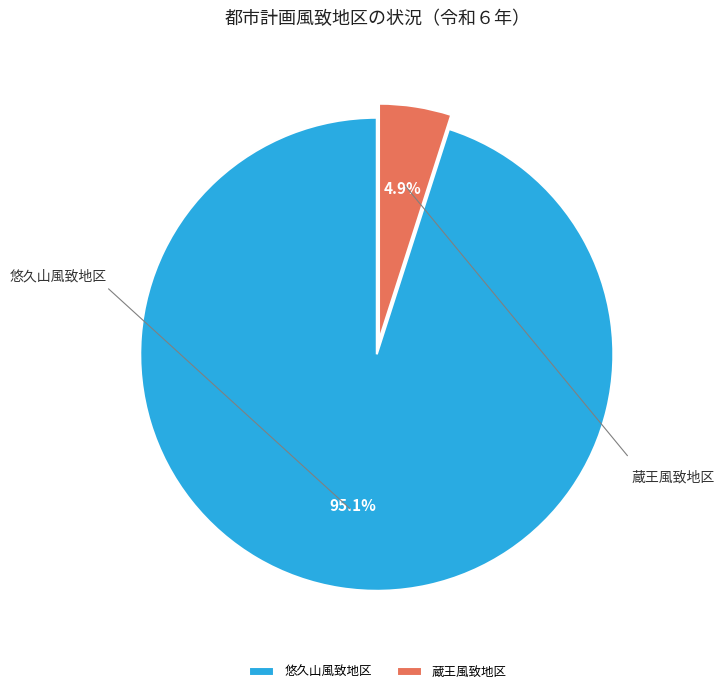

What is the majority slice?

悠久山風致地区